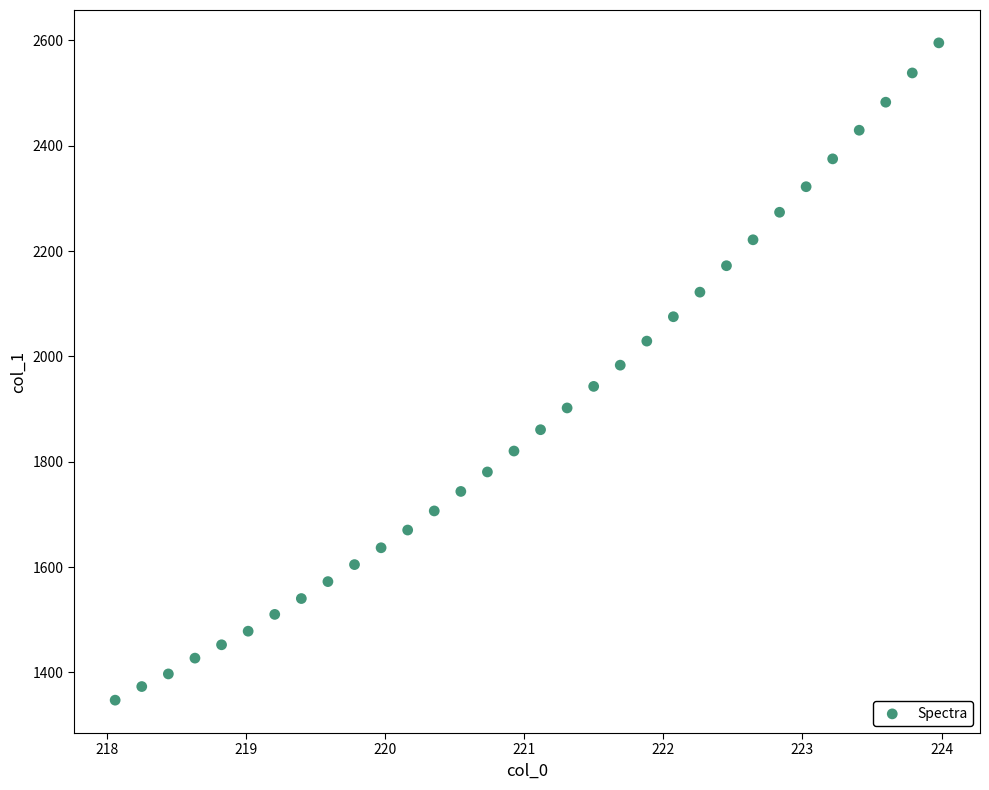

What is the range of X values (max minus min)?

5.9